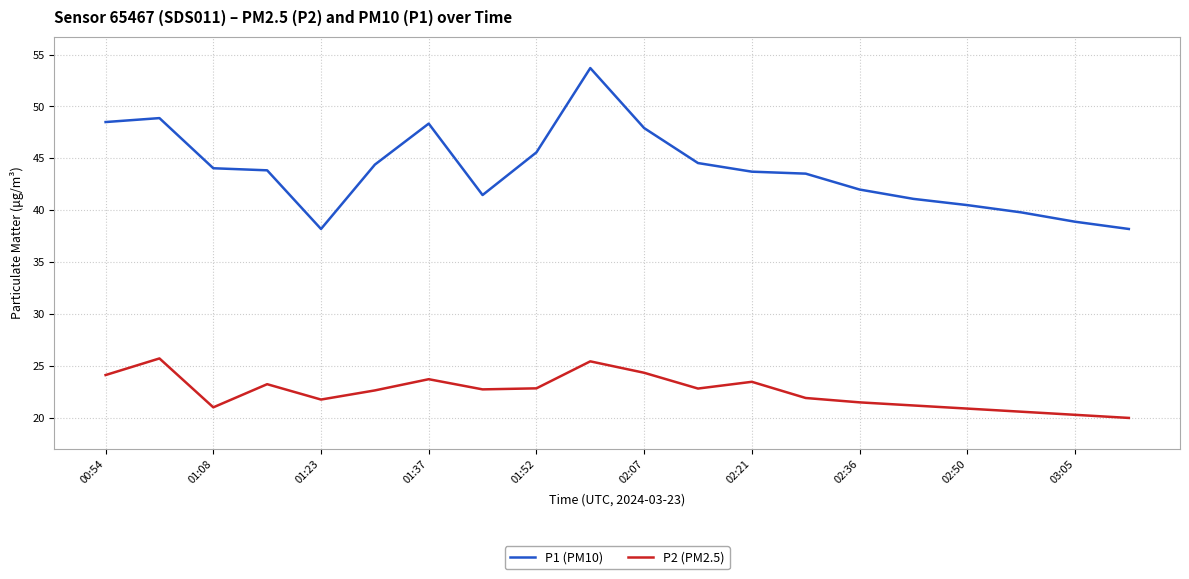

List the series in order of their overall mean, highest first.

P1 (PM10), P2 (PM2.5)